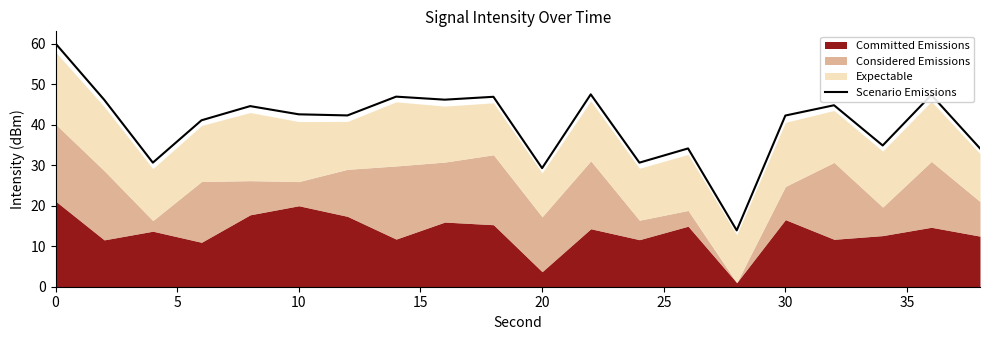

Reading right to left, what are all the values shown in this chart?

34.2	47.4	34.9	44.8	42.3	13.9	34.2	30.6	47.5	29.3	46.9	46.2	47.0	42.3	42.6	44.6	41.1	30.7	46.2	60.1